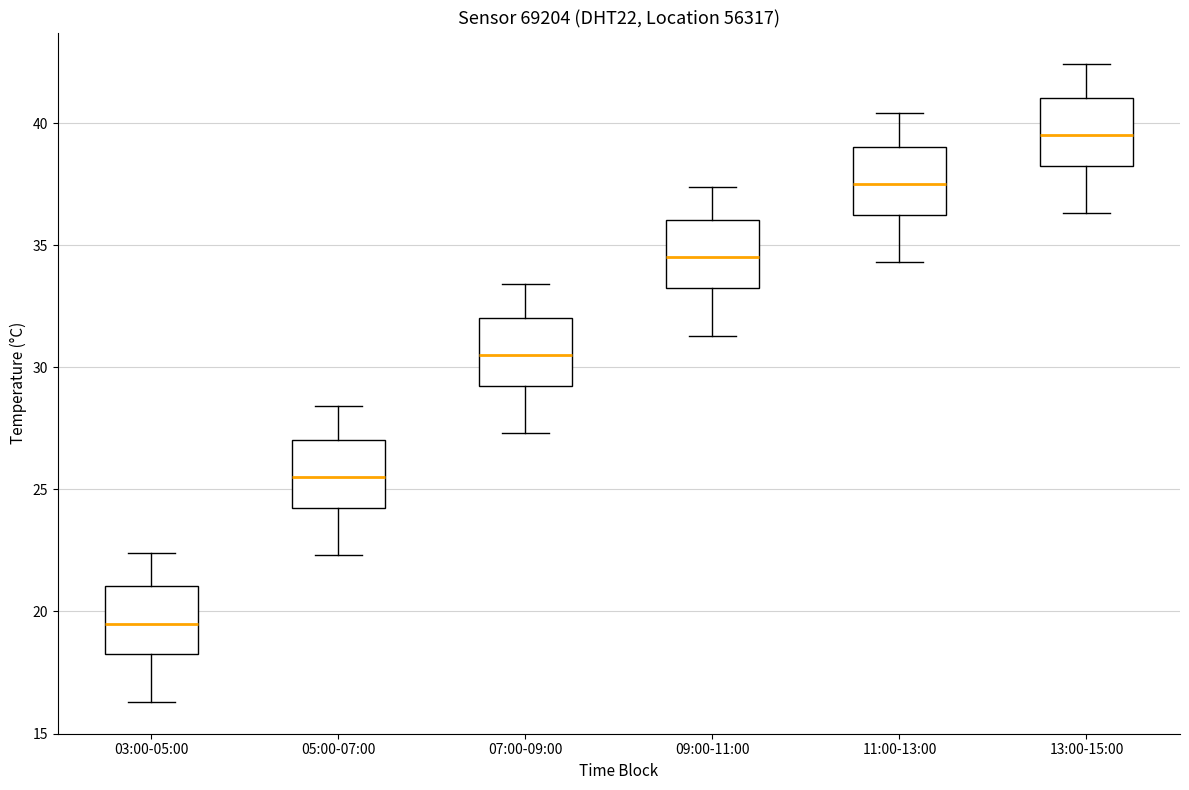

Reading left to right, transcribe this box plot: for each box, give where its median line is, the range the box spans, and where its two whiskers end, as read against the y-axis. The values are not printed on the chart, so give them approximately, as read against the axis.

03:00-05:00: median 19.5, box 18.5 to 21.0, whiskers 16.5 to 22.5
05:00-07:00: median 25.5, box 24.5 to 27.0, whiskers 22.5 to 28.5
07:00-09:00: median 30.5, box 29.5 to 32.0, whiskers 27.5 to 33.5
09:00-11:00: median 34.5, box 33.5 to 36.0, whiskers 31.5 to 37.5
11:00-13:00: median 37.5, box 36.5 to 39.0, whiskers 34.5 to 40.5
13:00-15:00: median 39.5, box 38.5 to 41.0, whiskers 36.5 to 42.5